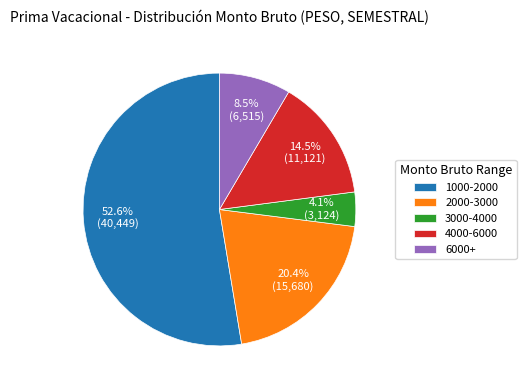

Is the sum of 1000-2000 and 2000-3000 greater than half?

Yes